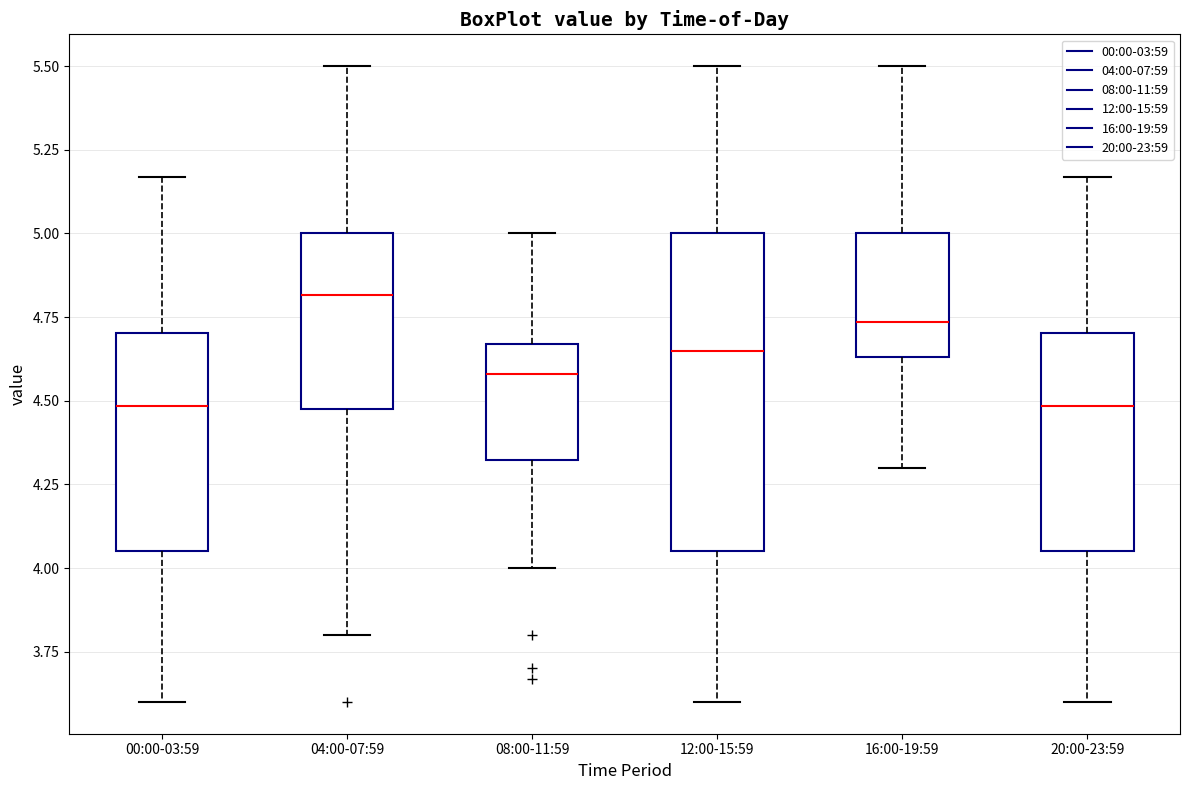

Which box has the highest median line?

04:00-07:59